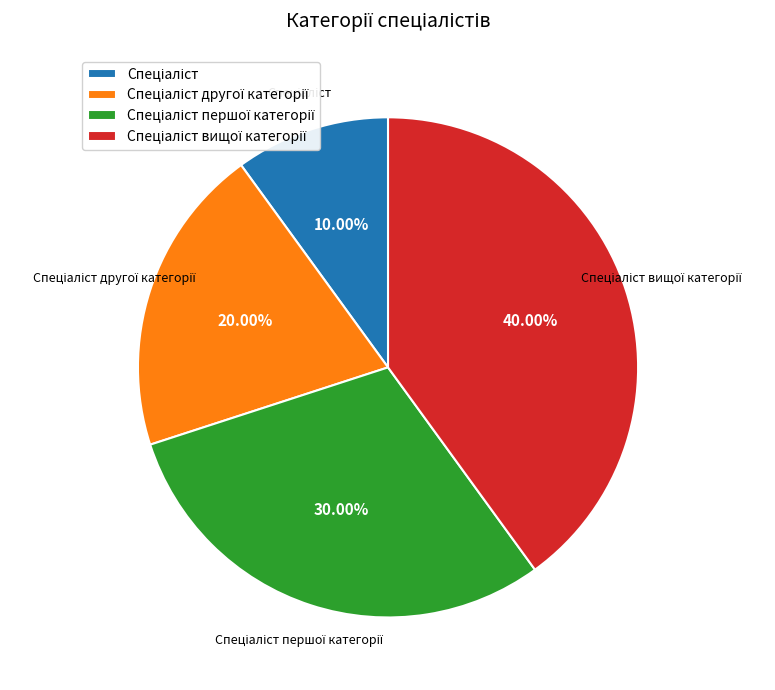

Does any single category account for the majority?

No